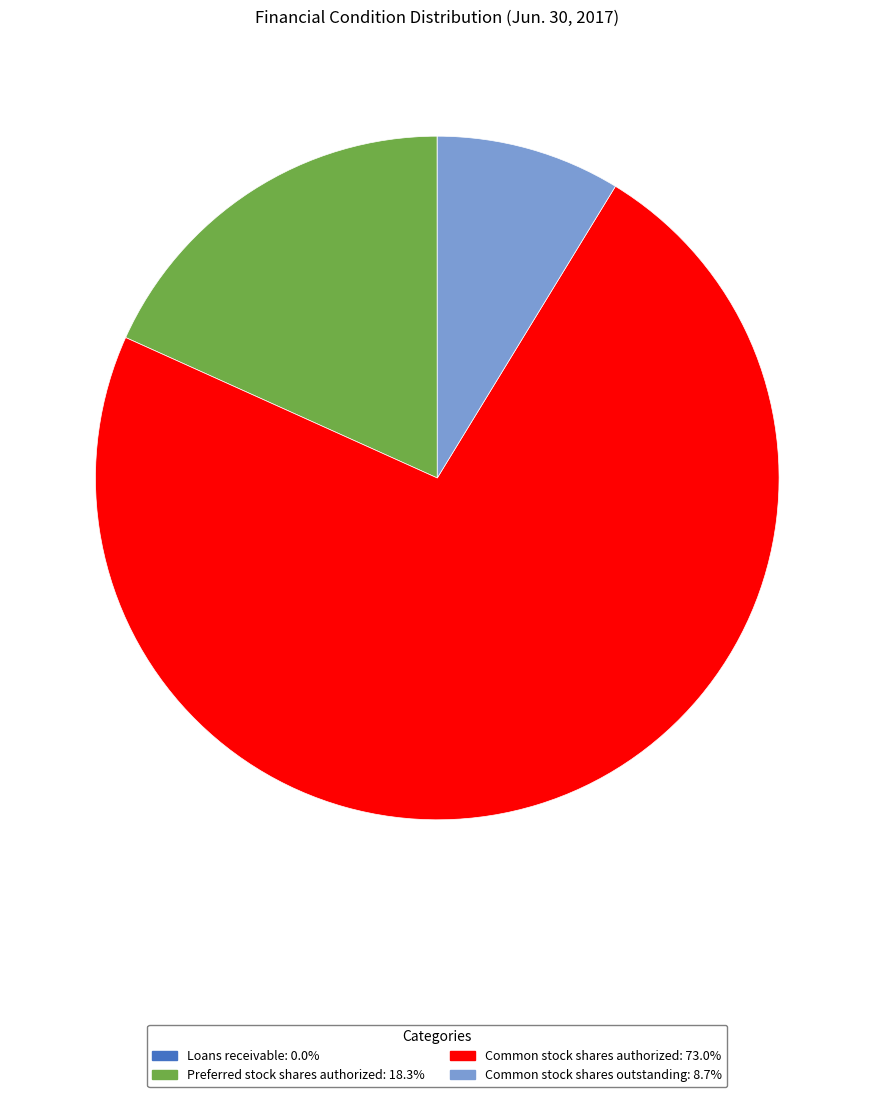

Which slice is the largest?

Common stock shares authorized